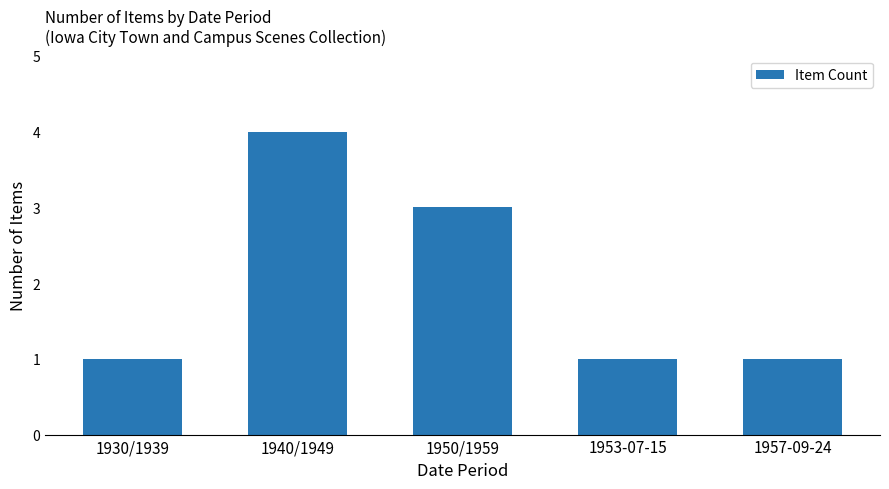

Which label corresponds to the largest value in the chart?

1940/1949